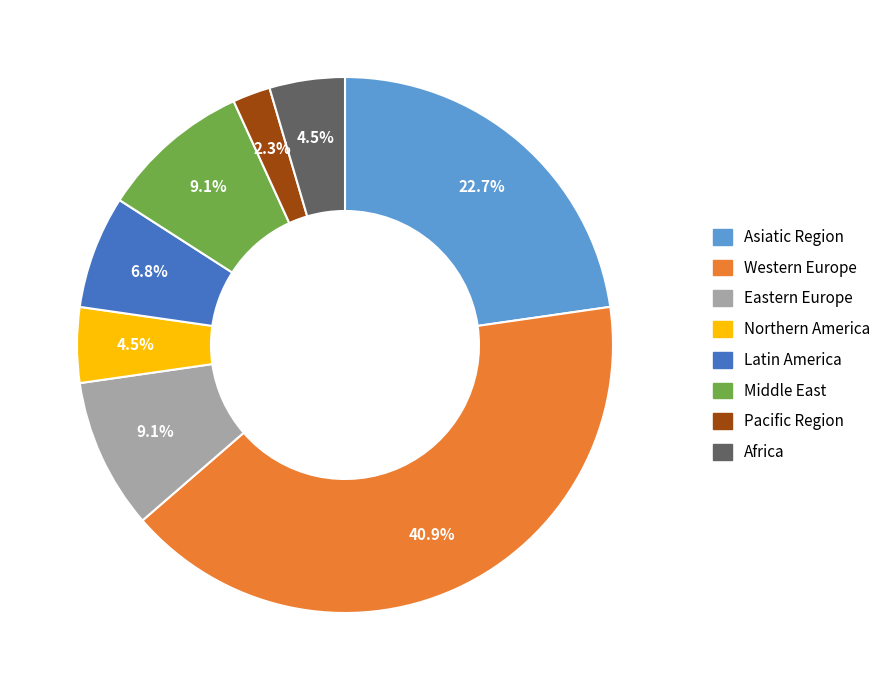

True or false: Pacific Region accounts for 2% of the total.

True